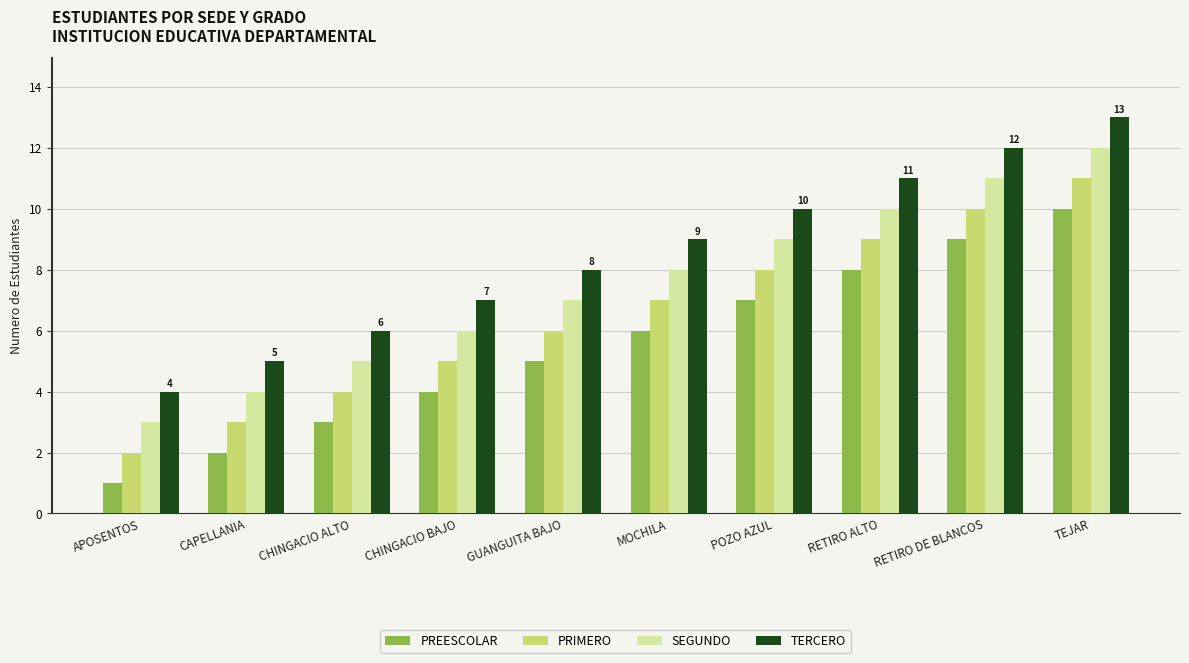

What is the value of the SEGUNDO bar at the 1st from the left?

3